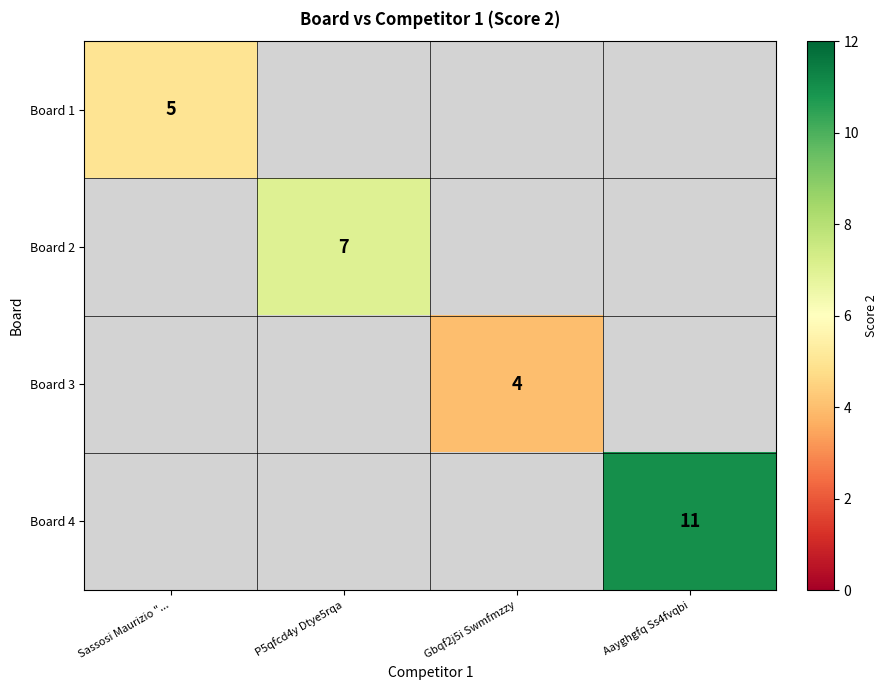

Is it true that Board 3 equals 2 at Gbqf2j5i Swmfmzzy?

False